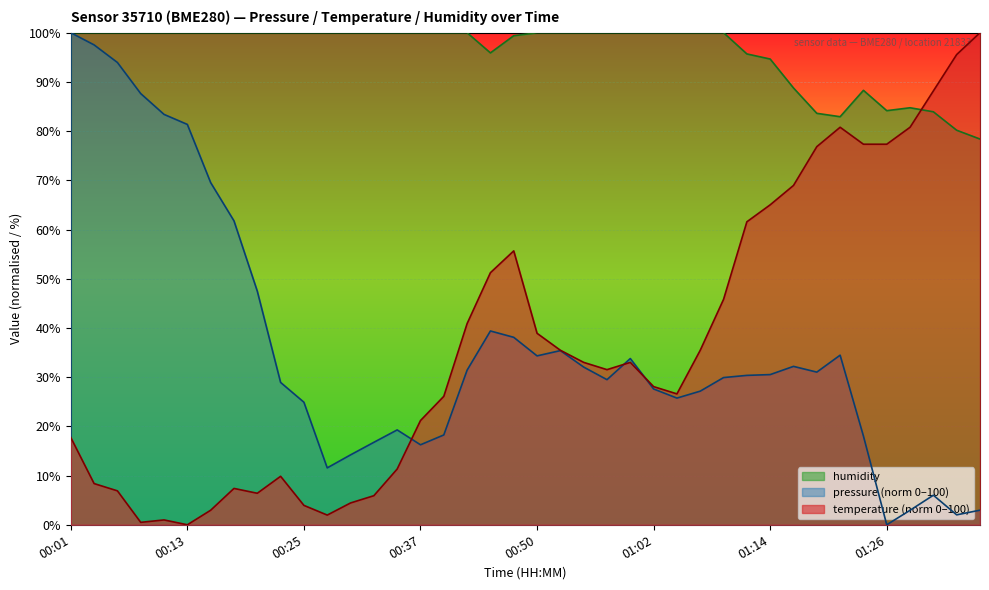

At how many categories does at least one series exceed 57?

40